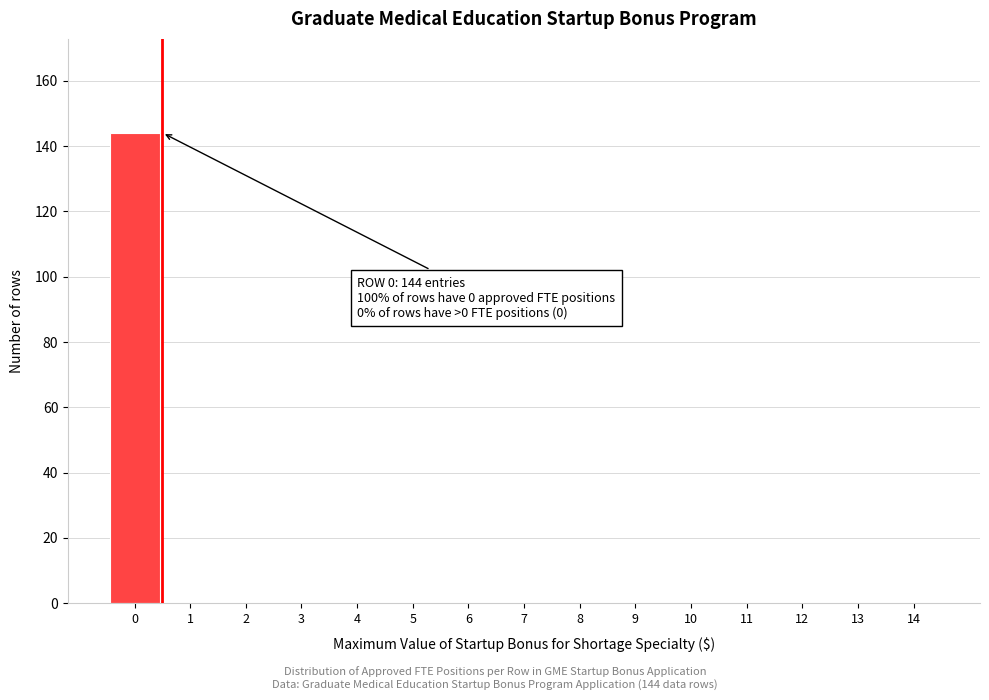

Over which range of the x-axis is the bar tallest?

-0.5 to 0.5